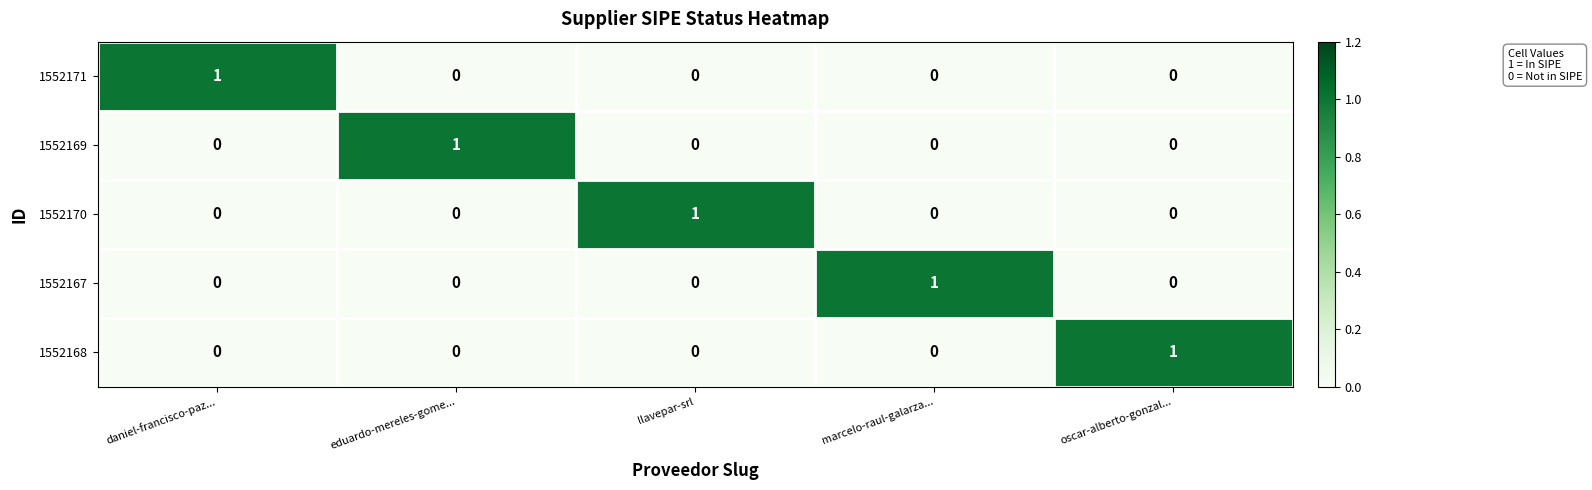

Which category has the highest value in the 1552170 series?

llavepar-srl